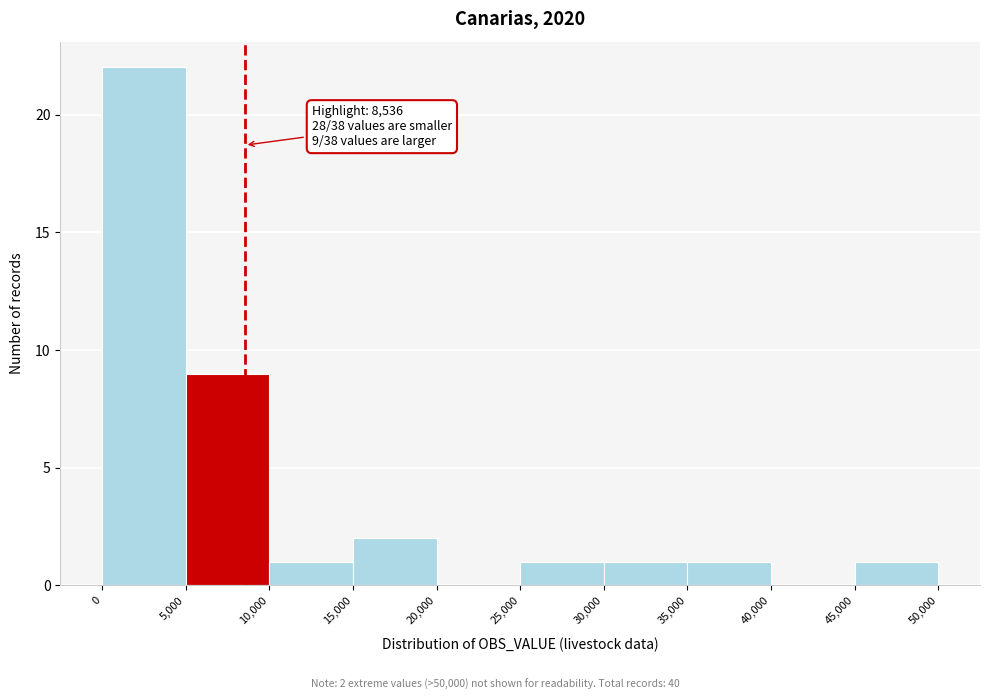

Over which range of the x-axis is the bar tallest?

0 to 5,000